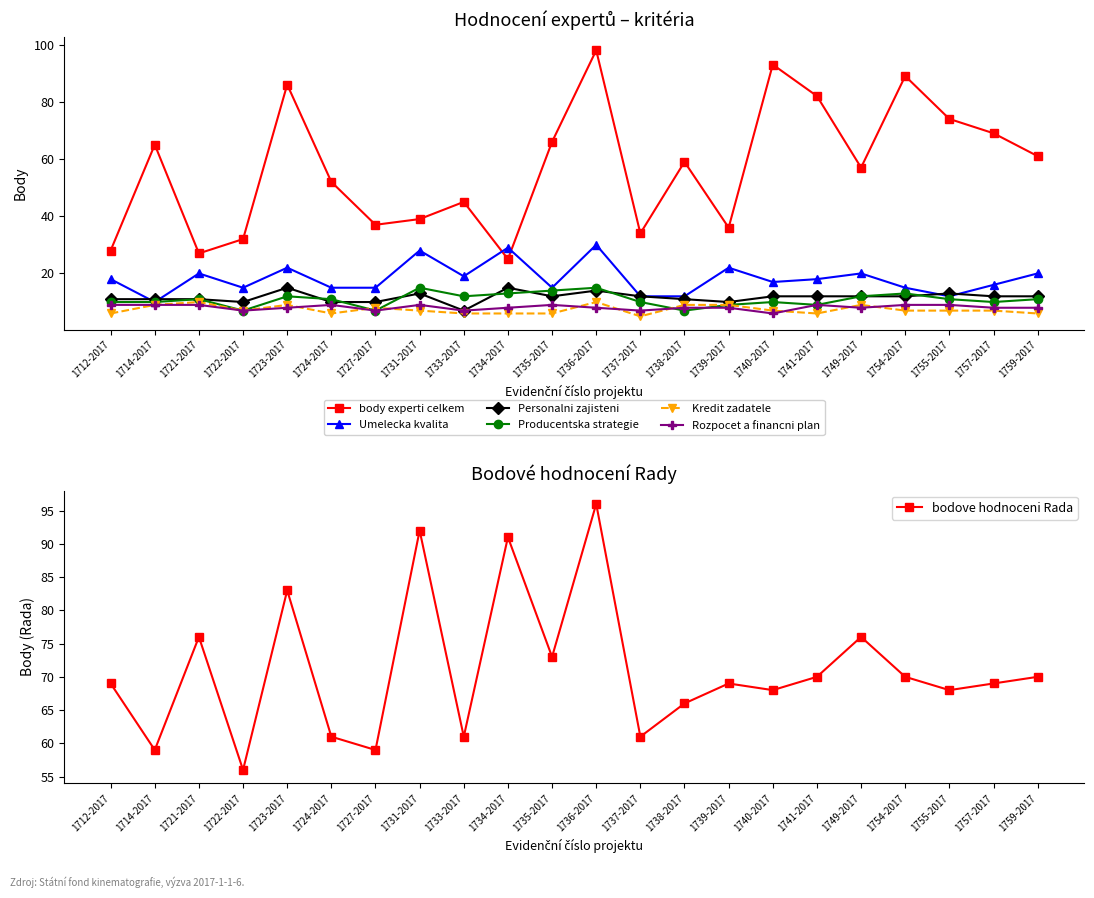

Which has a higher value, 1739-2017 or 1724-2017?

1724-2017